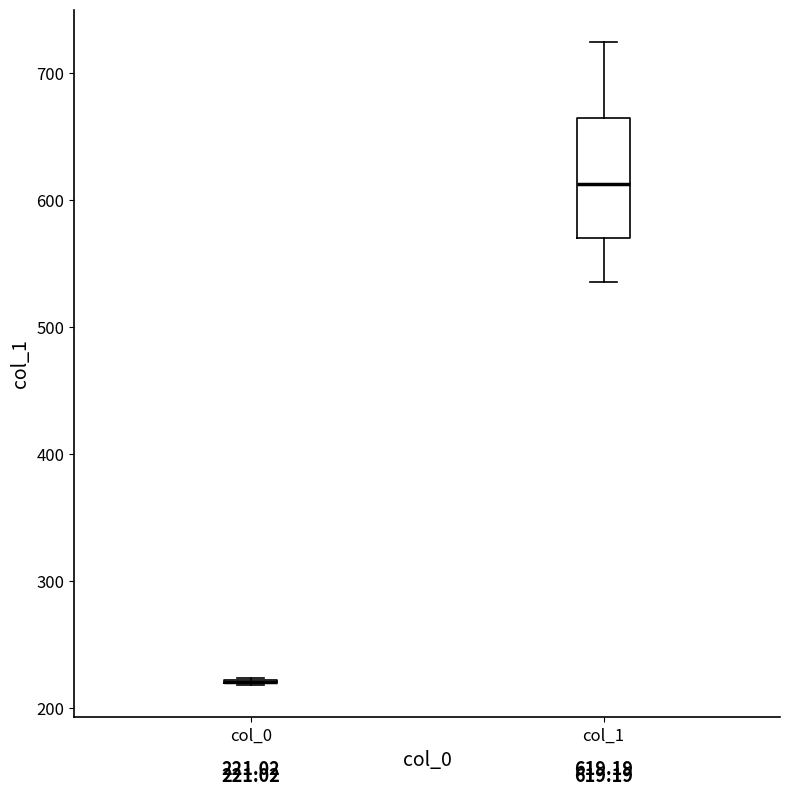

Which box is the tallest, from its lower edge to its upper edge?

col_1